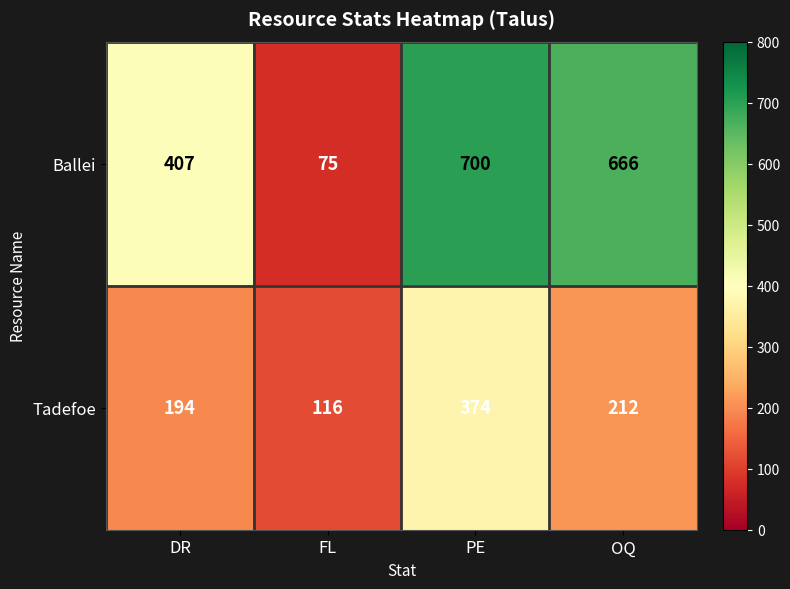

Reading left to right, extract all data points from this chart.

Ballei: DR=407	FL=75	PE=700	OQ=666
Tadefoe: DR=194	FL=116	PE=374	OQ=212